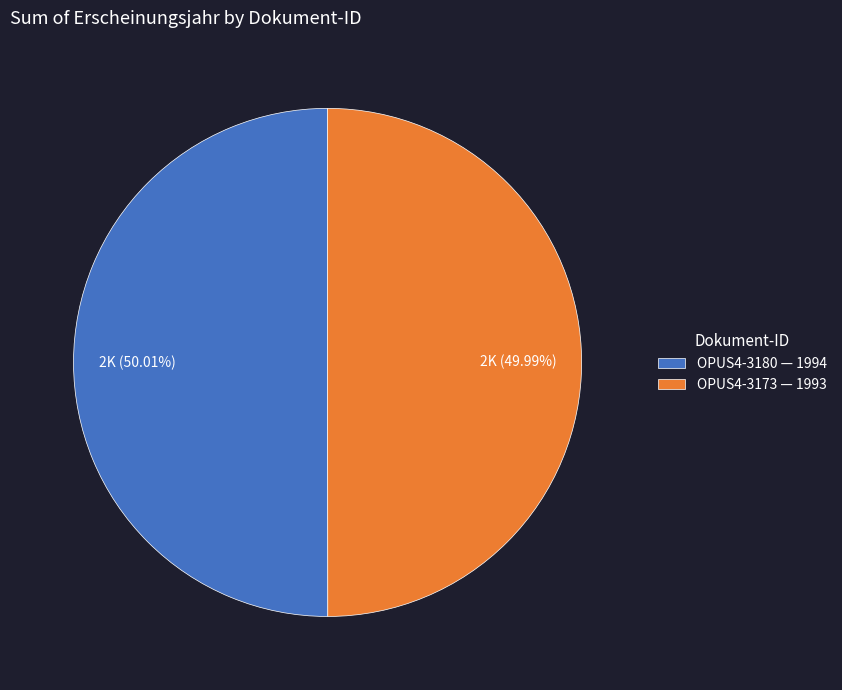

True or false: OPUS4-3180 accounts for 43% of the total.

False